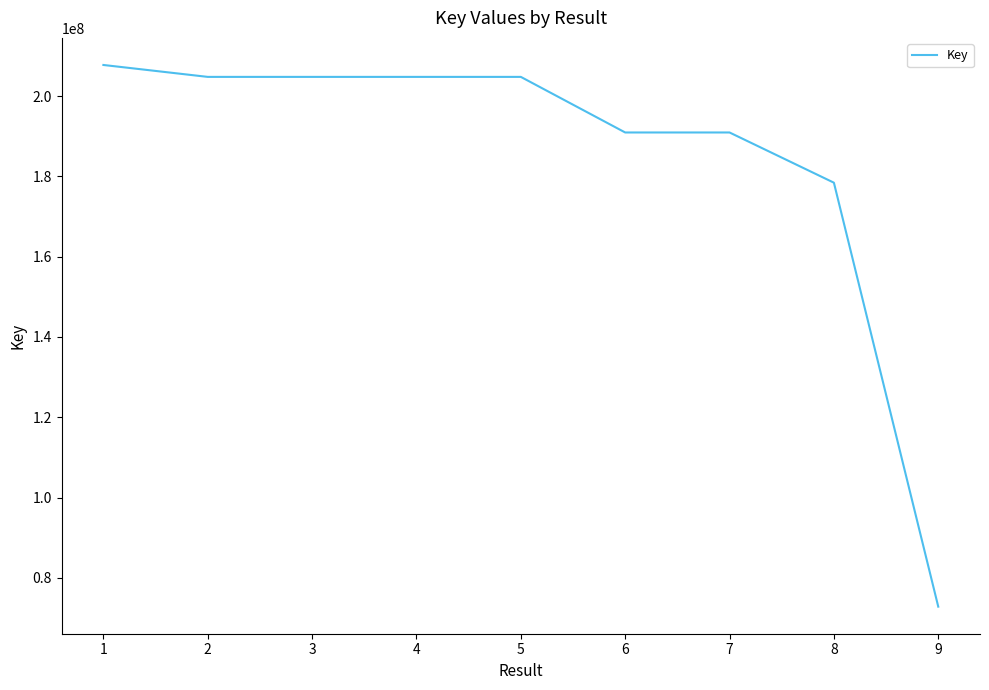

What is the difference between the values at 7 and 6?

347